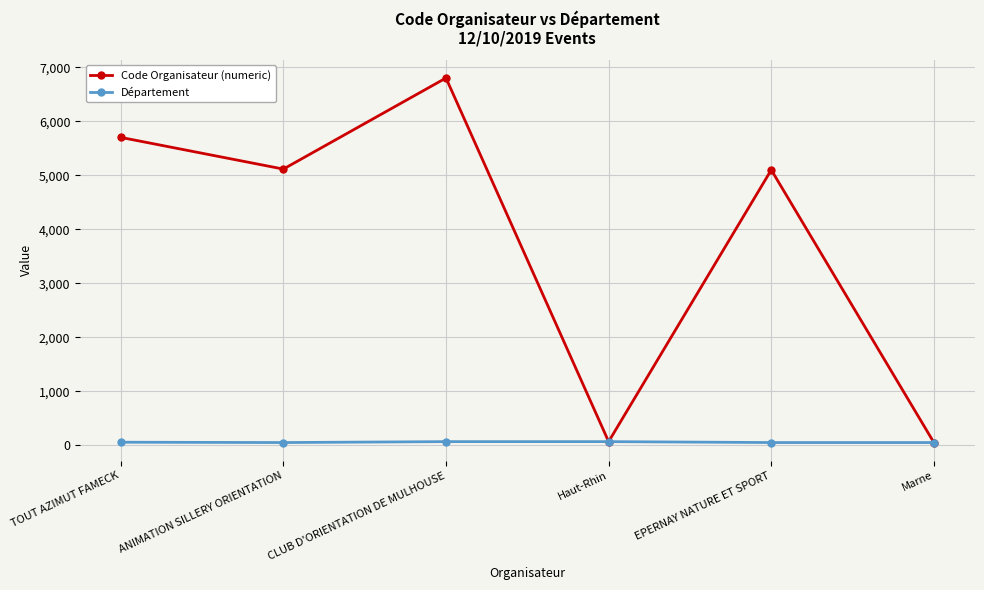

What is the label of the 6th point from the left?

Marne